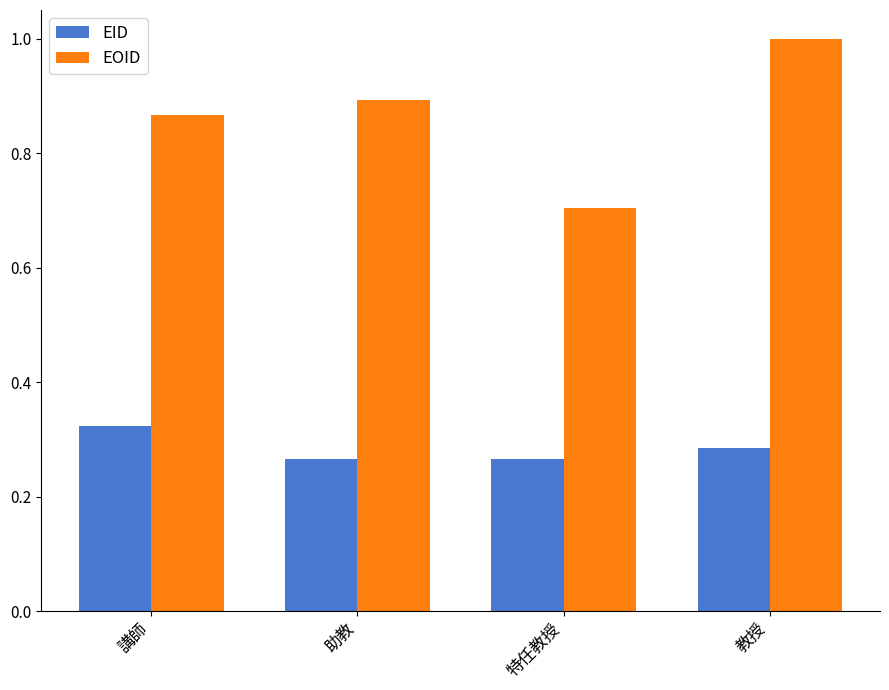

Rank the series at 教授 from lowest to highest value.

EID, EOID